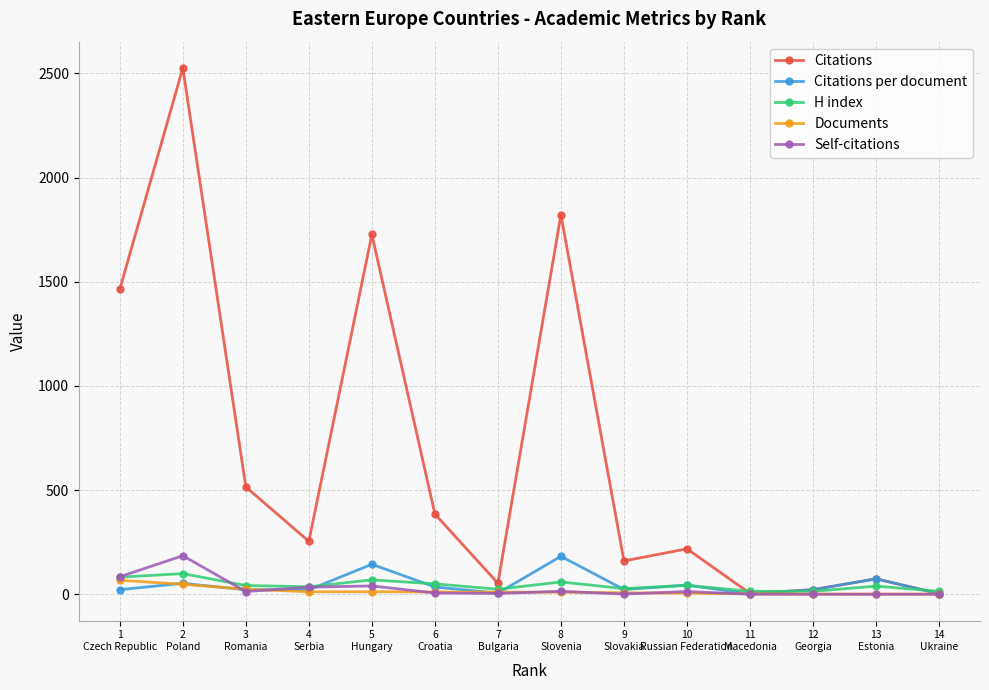

Is this an area chart (filled region under the line)?

No